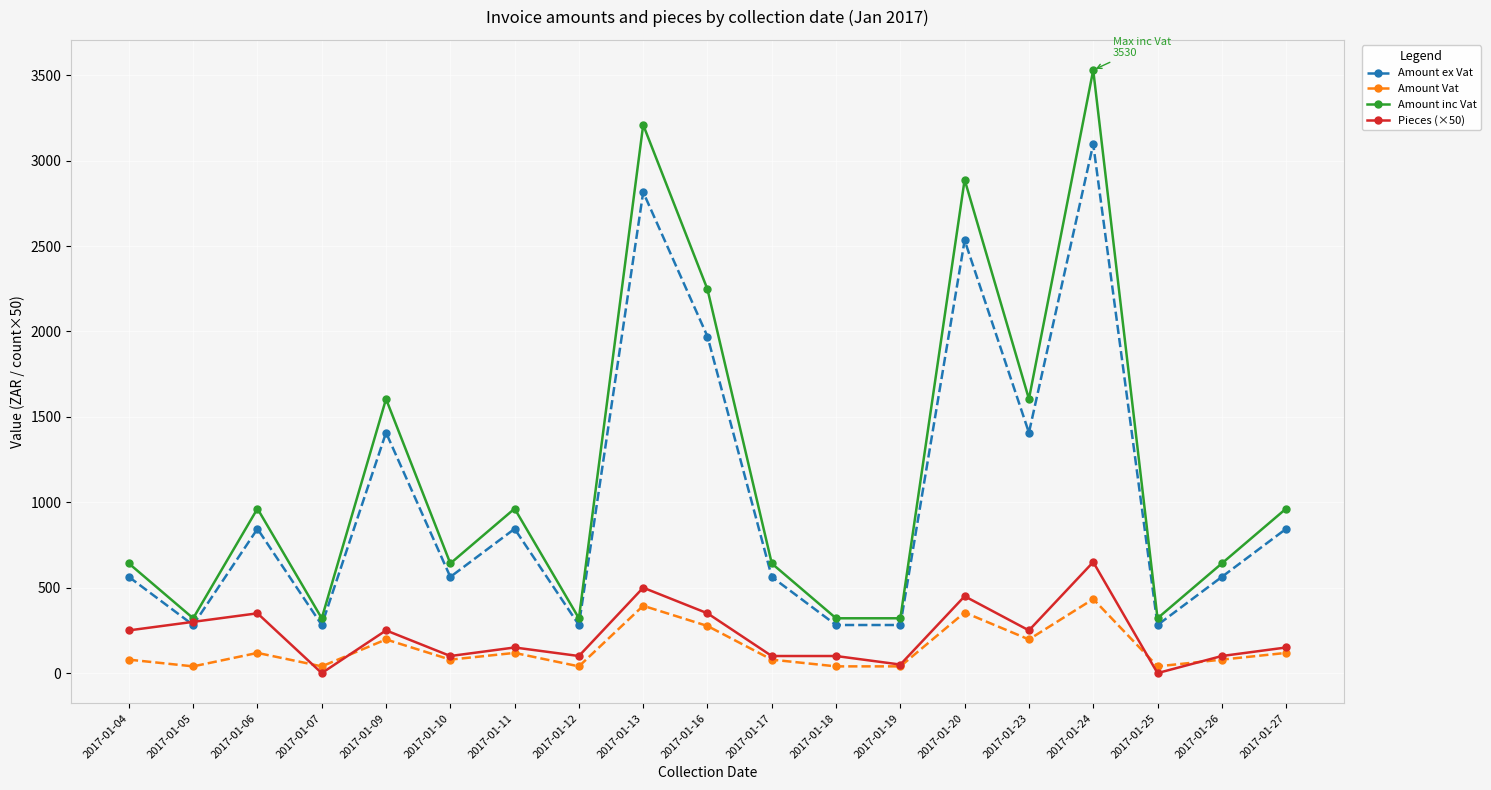

What is the value of the Amount Vat point at the 1st from the left?

78.8